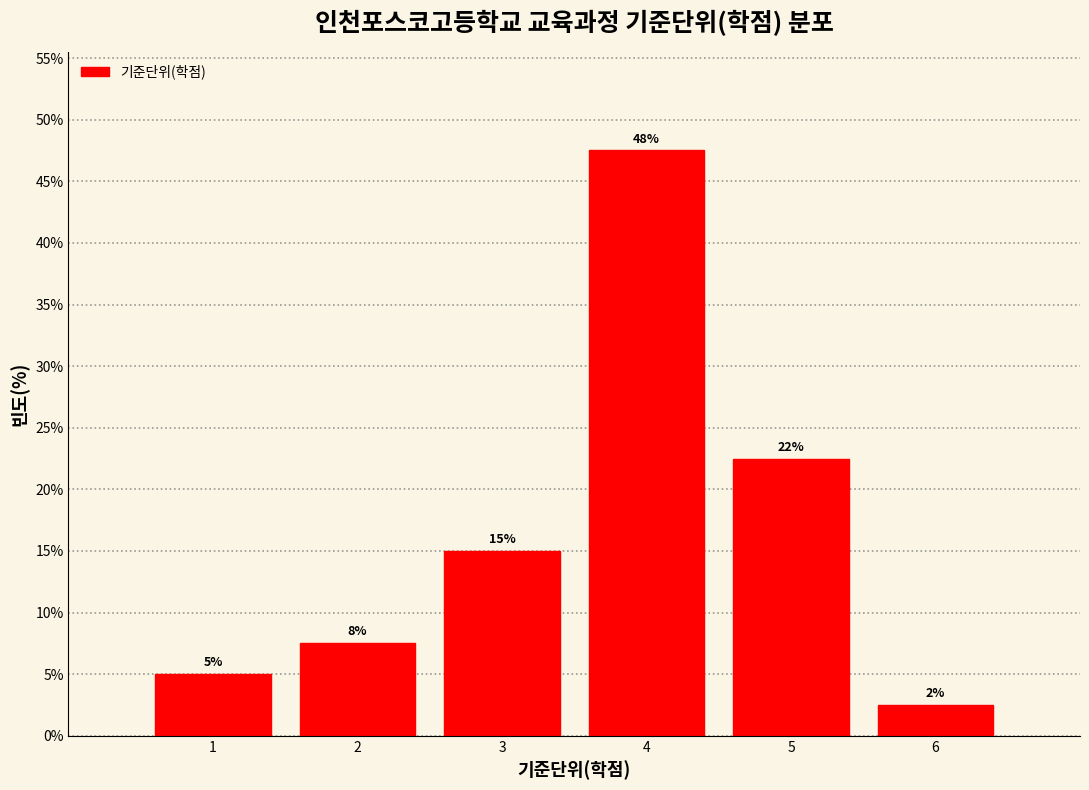

How many bars are there in total?

6